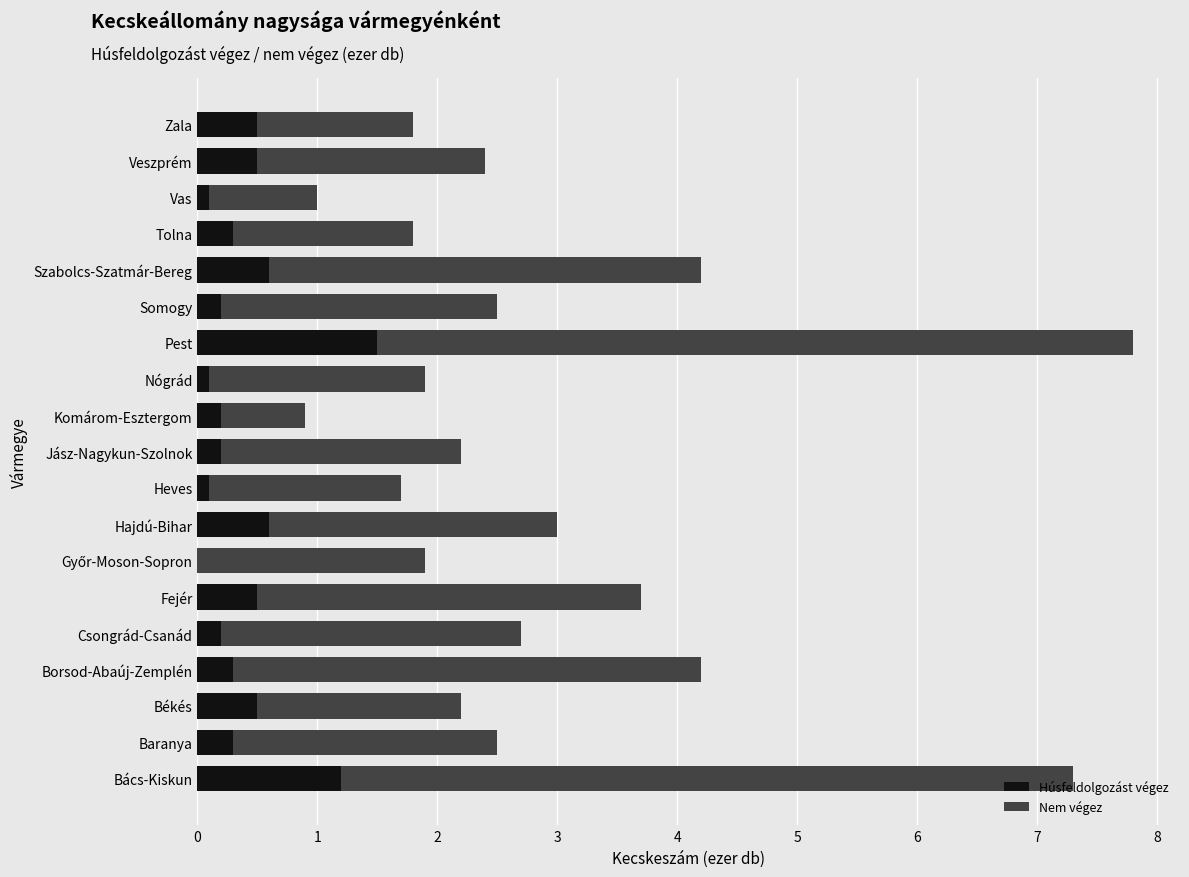

What is the total value across all series at Somogy?

2.5